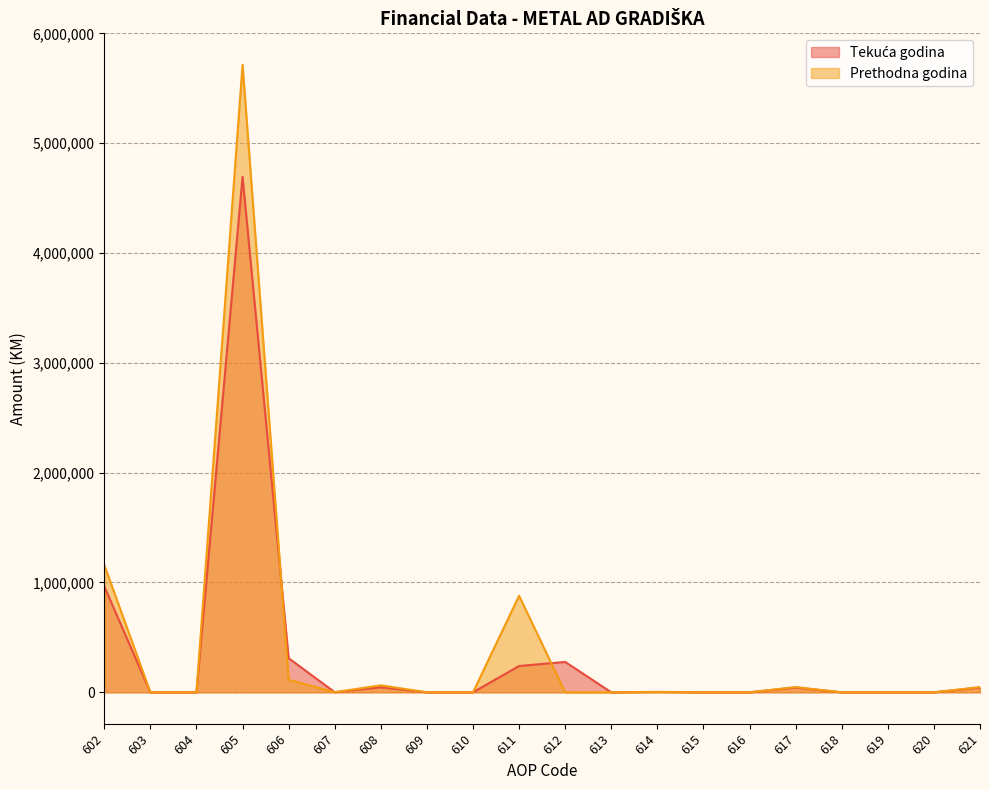

How many data points in Tekuća godina are above 1053?

9